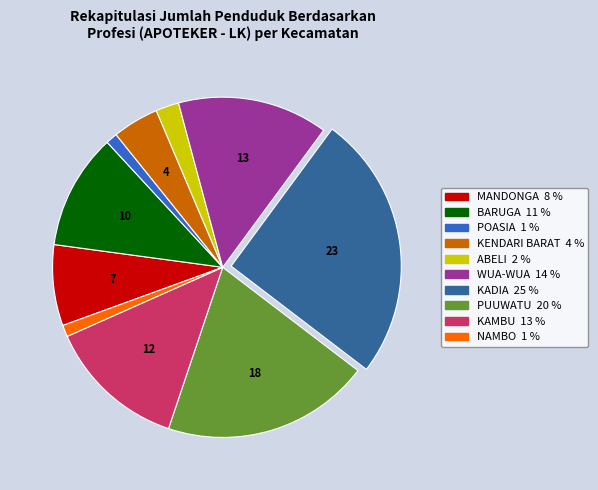

Does any single category account for the majority?

No